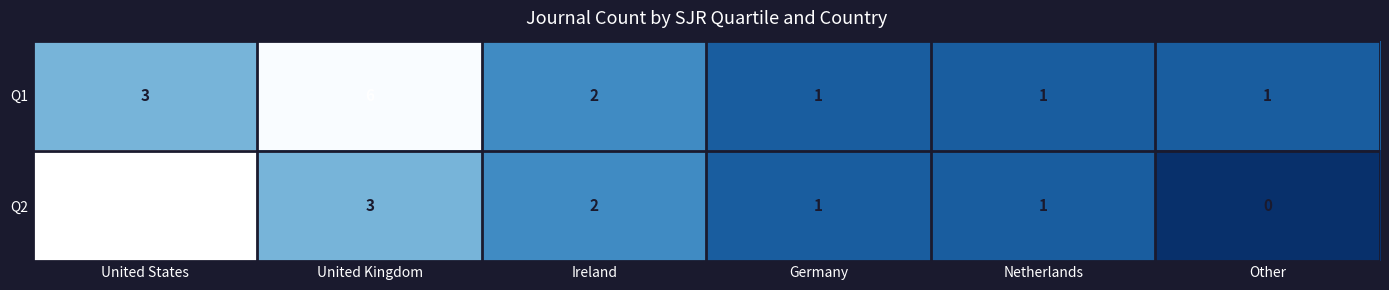

How many values in Q2 are above zero?

5